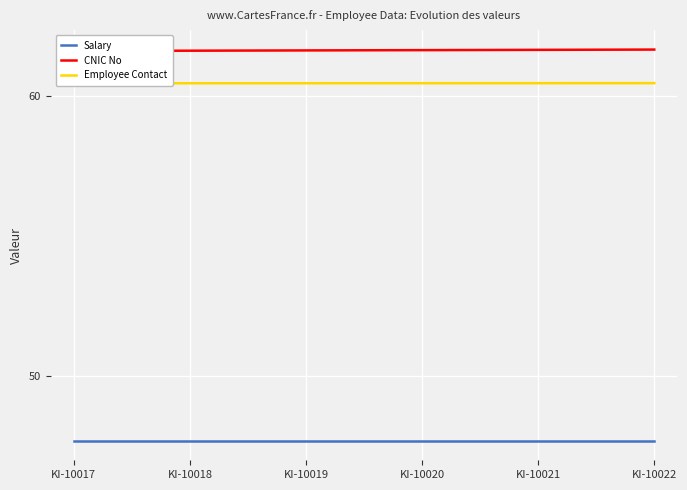

What is the spread (max minus min) of values at KI-10018?

13.9